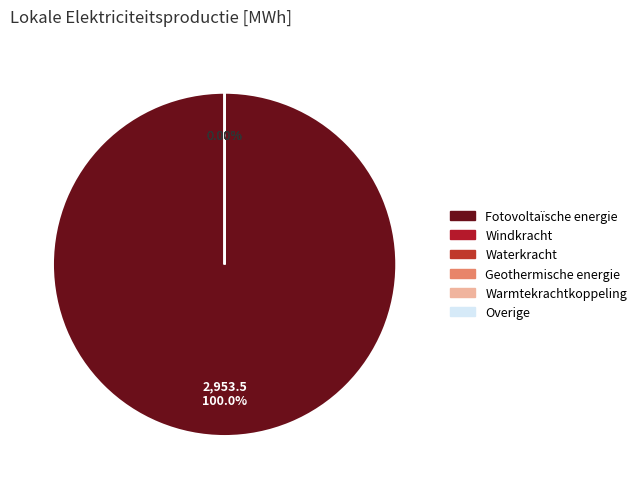

Which category accounts for the majority?

Fotovoltaïsche energie